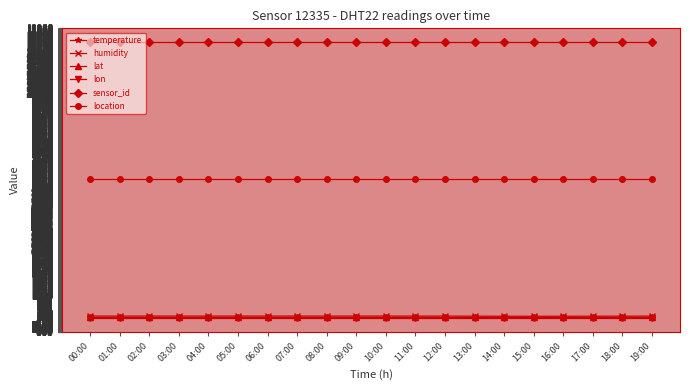

What is the maximum value shown in the chart?

12335.0